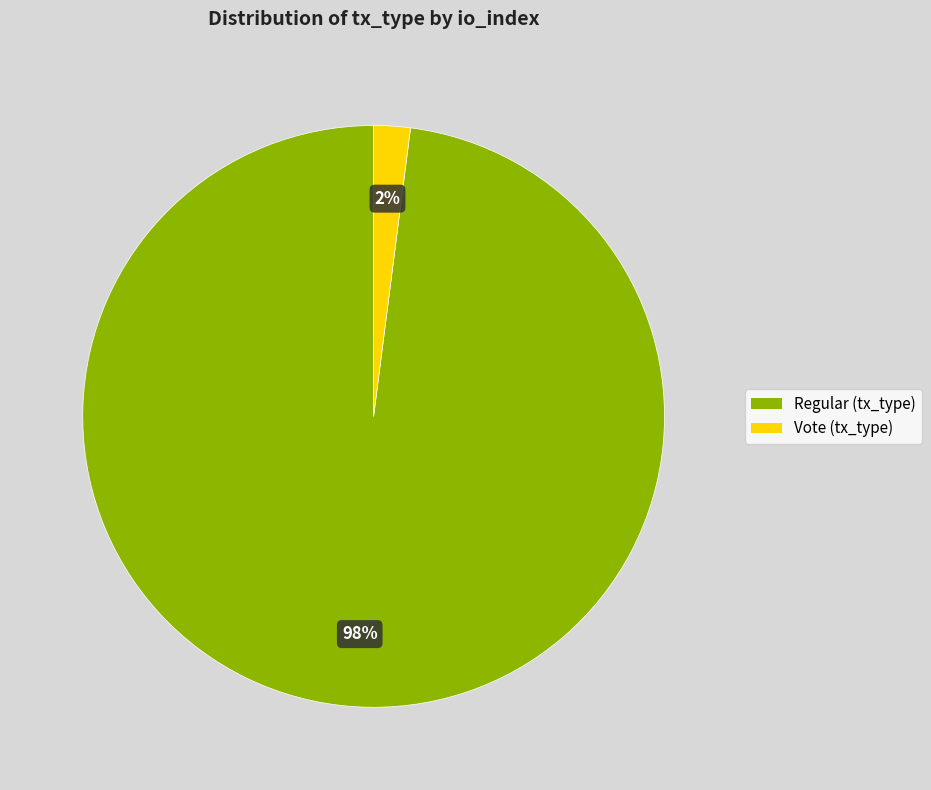

How many segments does this pie chart have?

2